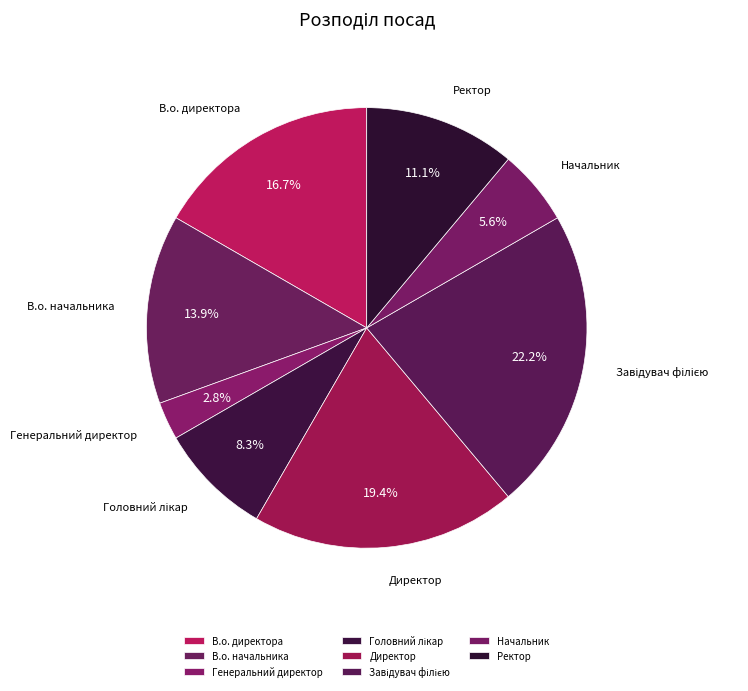

How many segments does this pie chart have?

8